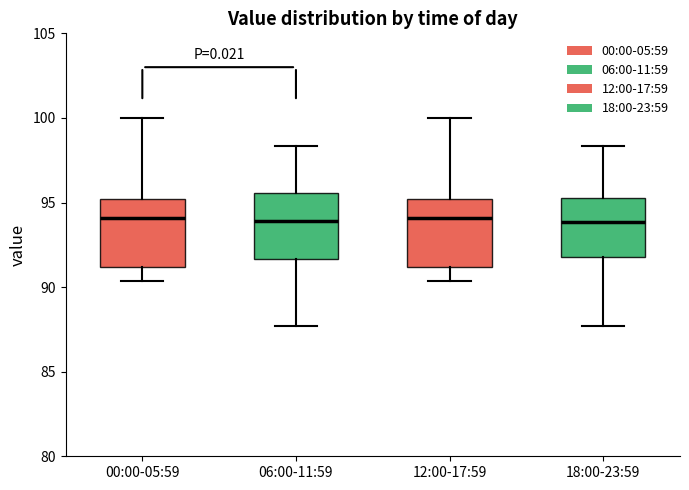

Reading left to right, read every box against the y-axis: the position of its median line, the range the box covers, and the ends of its whiskers. The values are not printed on the chart, so give them approximately, as read against the axis.

00:00-05:59: median 94.0, box 91.0 to 95.0, whiskers 90.5 to 100.0
06:00-11:59: median 94.0, box 91.5 to 95.5, whiskers 87.5 to 98.5
12:00-17:59: median 94.0, box 91.0 to 95.0, whiskers 90.5 to 100.0
18:00-23:59: median 94.0, box 92.0 to 95.5, whiskers 87.5 to 98.5